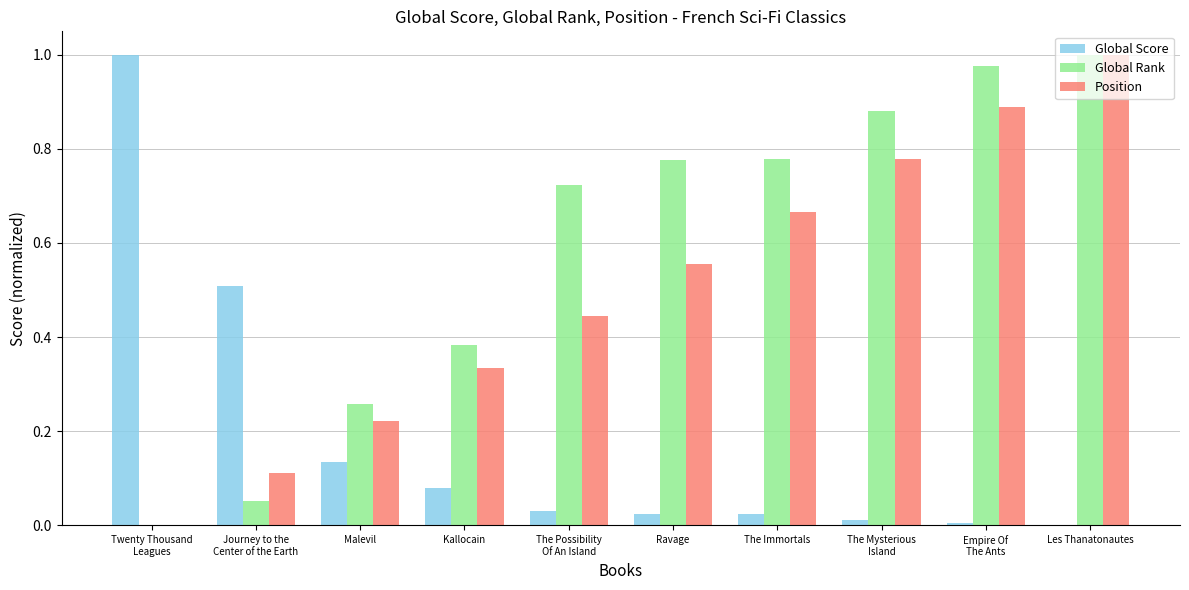

What are all the series names shown in the legend?

Global Score, Global Rank, Position